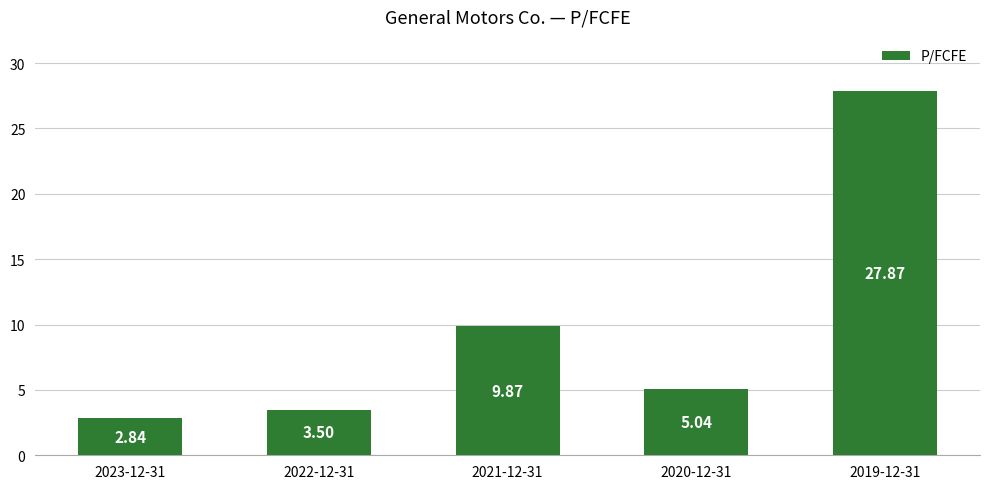

What is the ratio of the value at 2022-12-31 to the value at 2023-12-31?

1.2